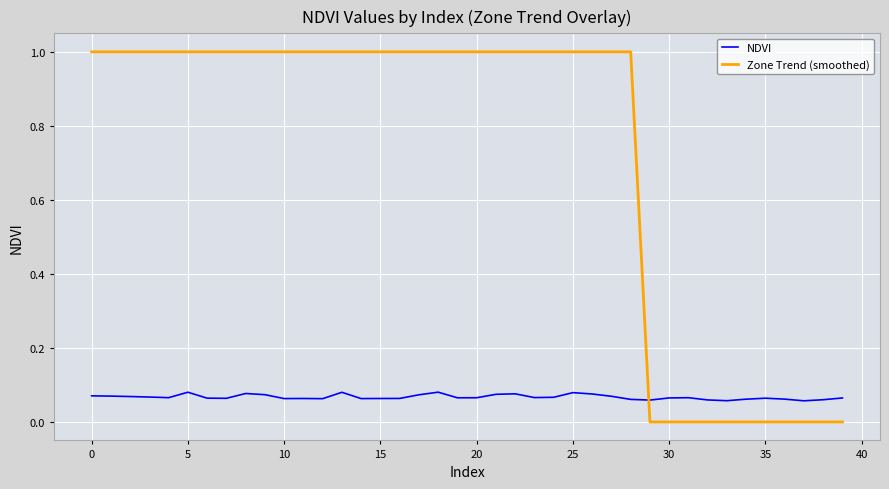

What is the difference between the maximum and minimum values in the Zone Trend (smoothed) series?

1.0